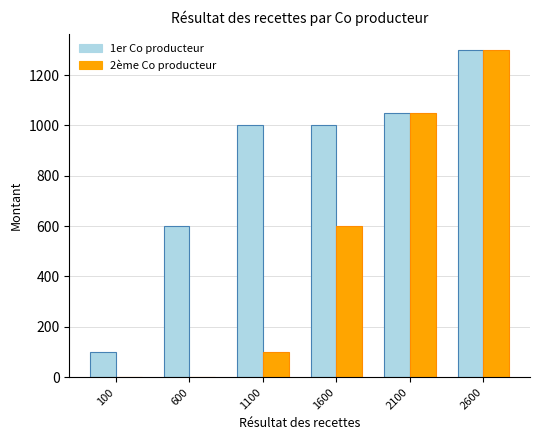

Does the chart contain stacked bars?

No